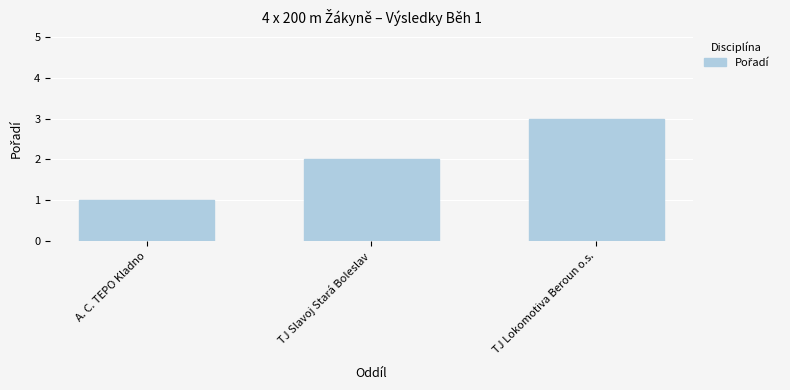

What is the value of the 1st bar from the left?

1